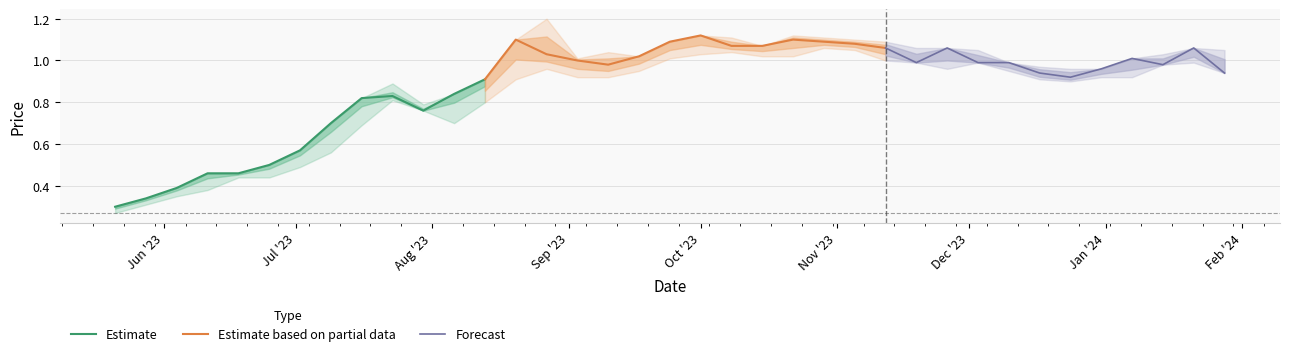

What is the maximum value for Estimate?

0.9